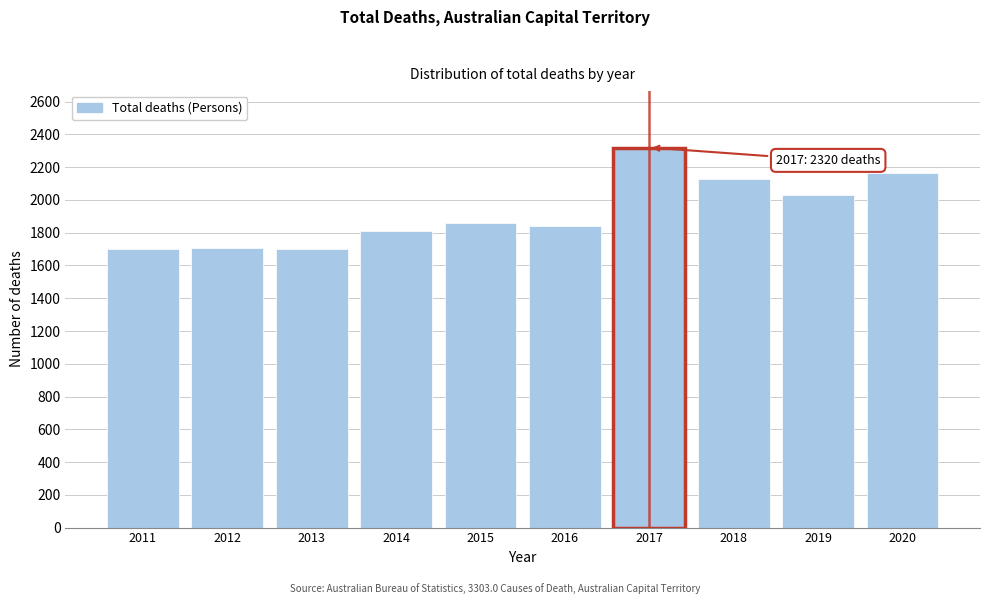

True or false: the data shows 1036 at 2020.

False